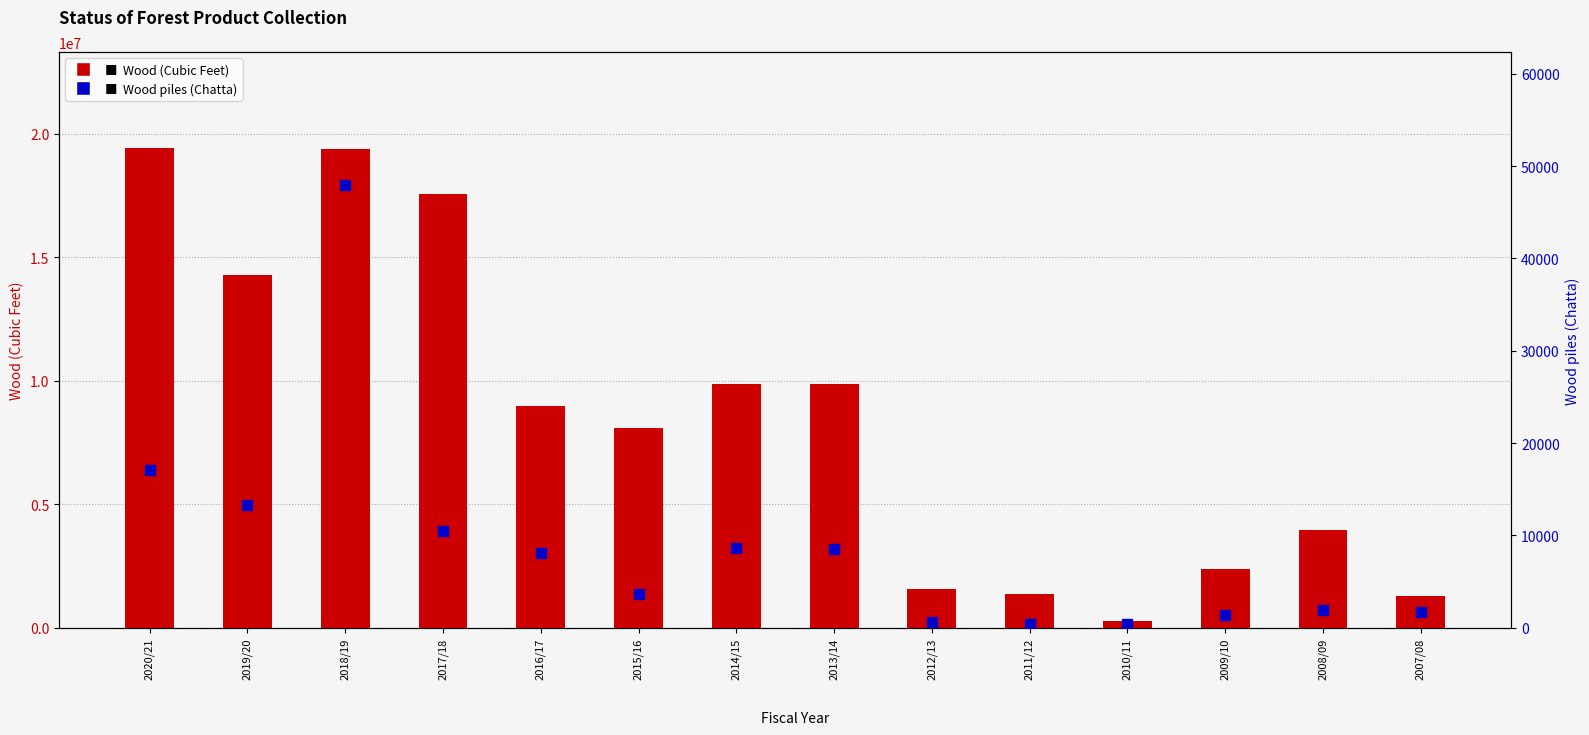

What is the total value across all series at 2009/10?

2398115